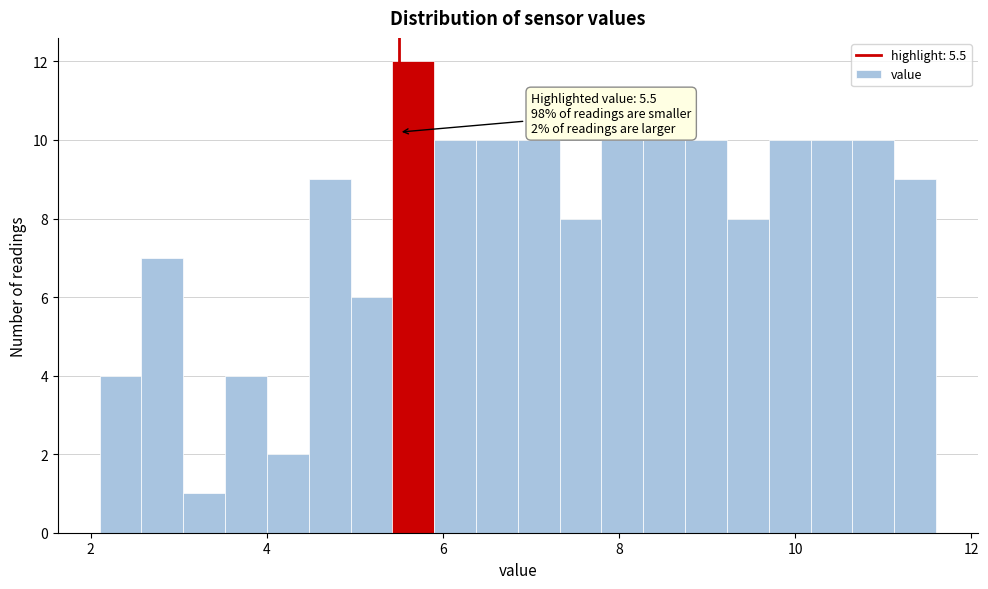

Read against the x-axis, roughly where is the centre of the tallest bar?

5.6